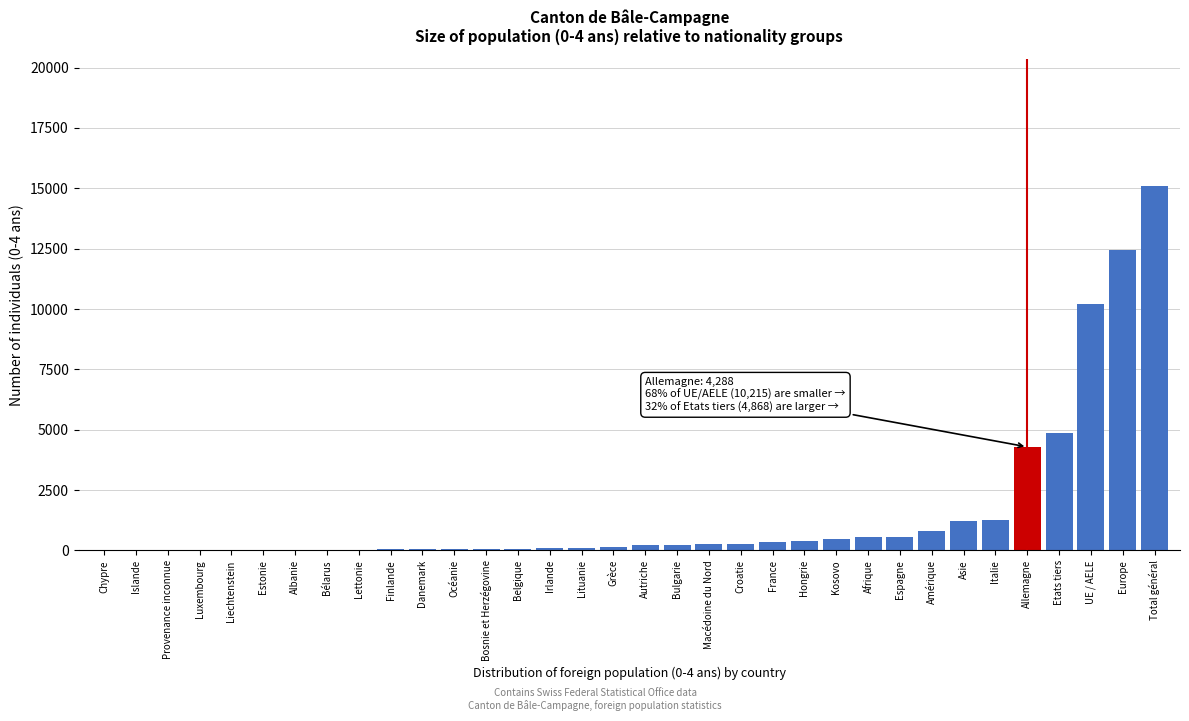

What is the sum of all values?

54171